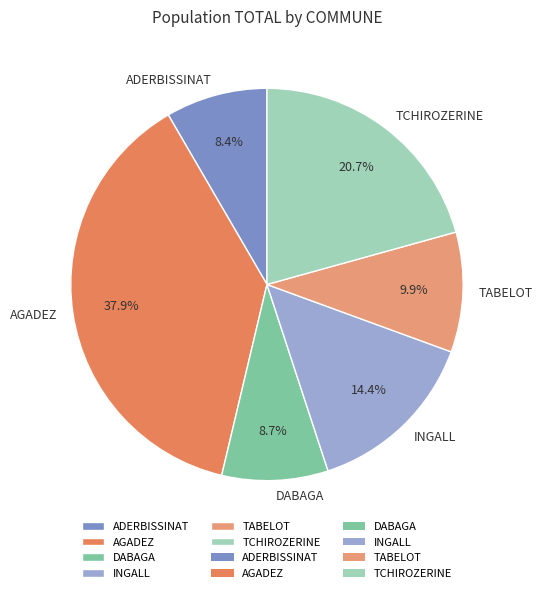

Between TABELOT and TCHIROZERINE, which is larger?

TCHIROZERINE